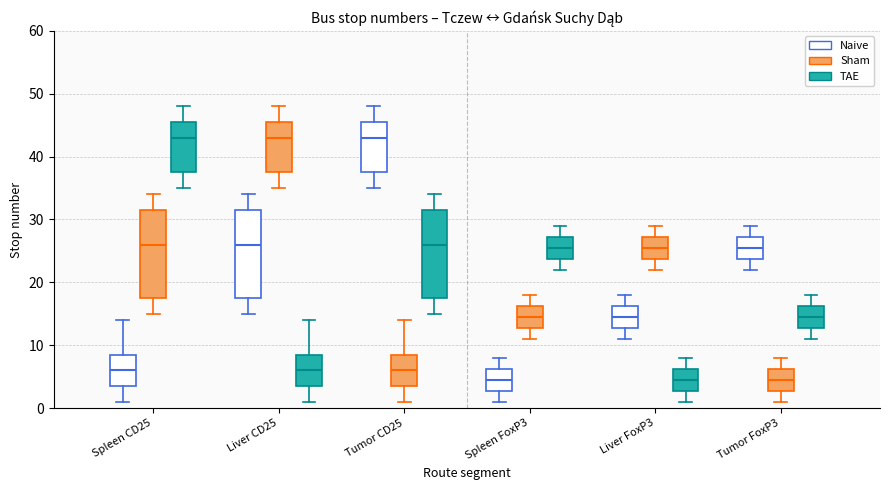

Where does the upper whisker of the box for Liver CD25 (TAE) end on the y-axis? The values are not printed on the chart, so give them approximately, as read against the axis.

14